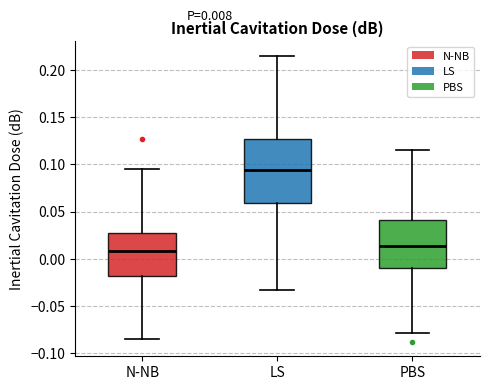

Which box is the tallest, from its lower edge to its upper edge?

LS